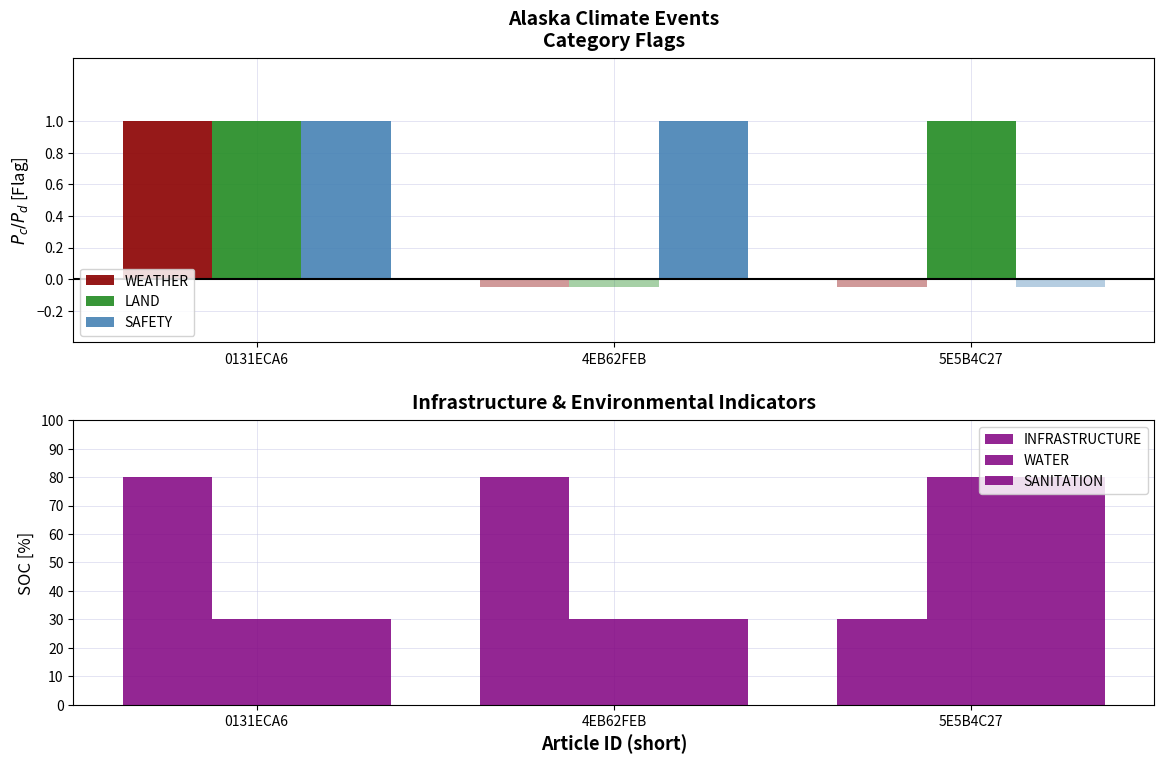

What is the total value across all series at 5E5B4C27?

191